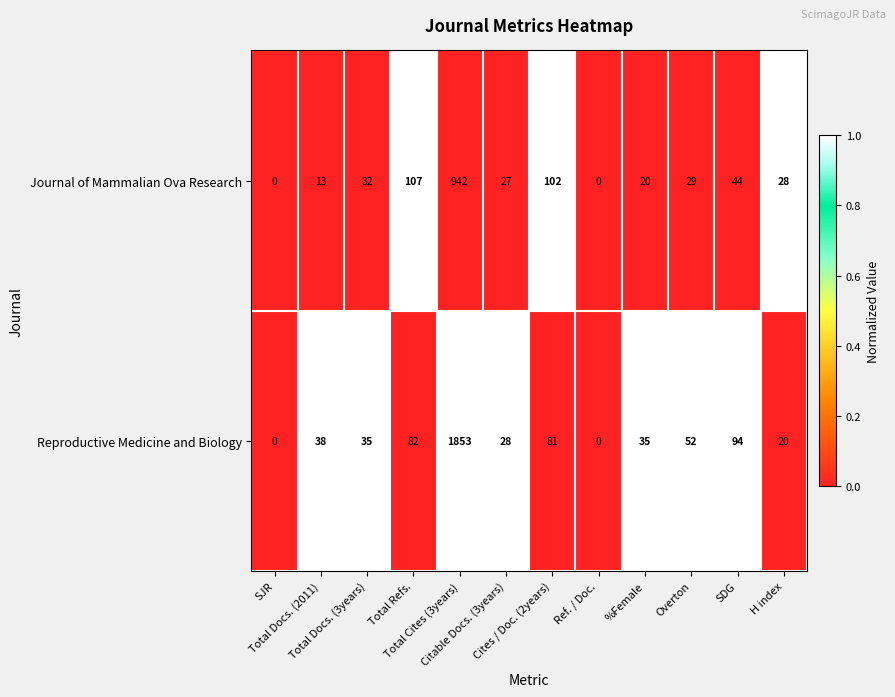

What is the difference between the second highest and second lowest values in the Journal of Mammalian Ova Research series?

107